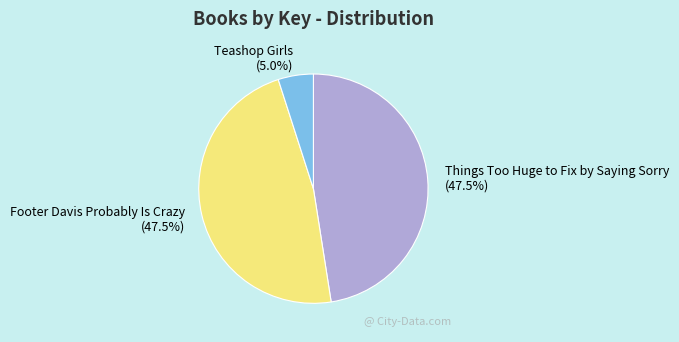

To the nearest percent, what percentage of the pie is Teashop Girls?

5%